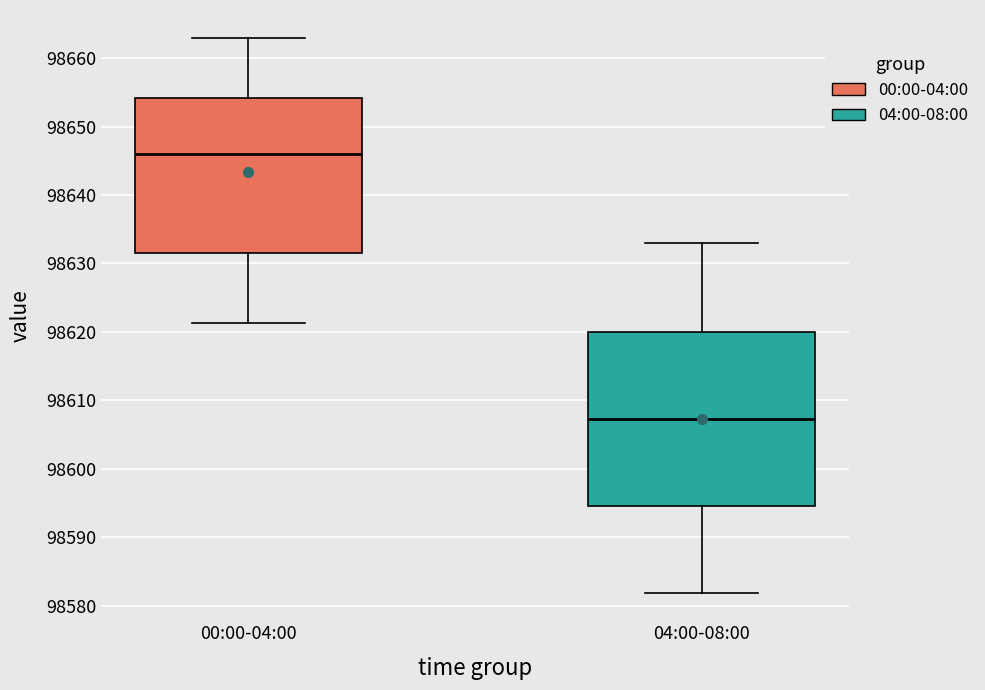

Reading left to right, transcribe this box plot: for each box, give where its median line is, the range the box spans, and where its two whiskers end, as read against the y-axis. The values are not printed on the chart, so give them approximately, as read against the axis.

00:00-04:00: median 98646, box 98632 to 98654, whiskers 98621 to 98663
04:00-08:00: median 98607, box 98595 to 98620, whiskers 98582 to 98633